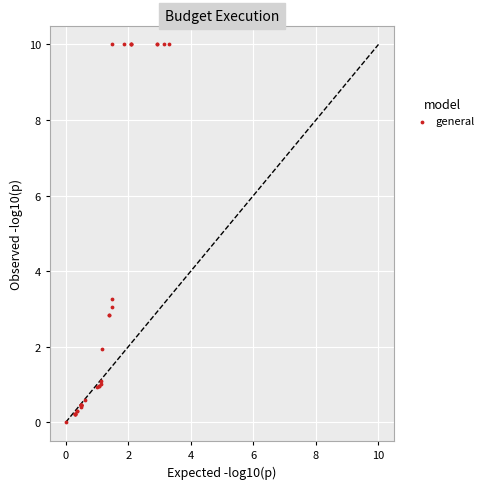

What Y value in the scatter plot is closest to 5?

3.3